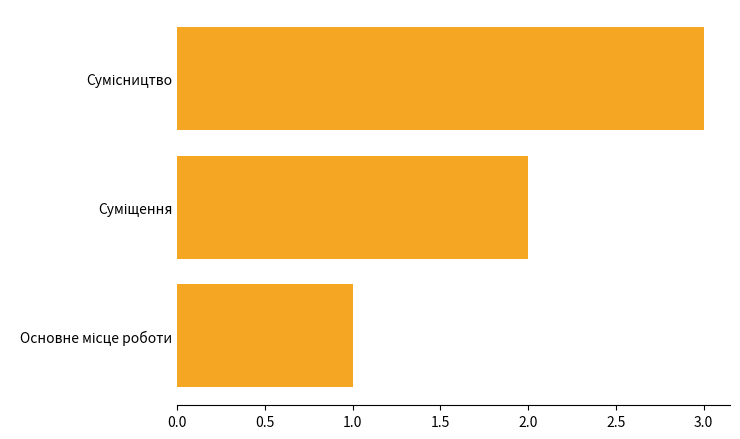

What is the greatest value displayed?

3